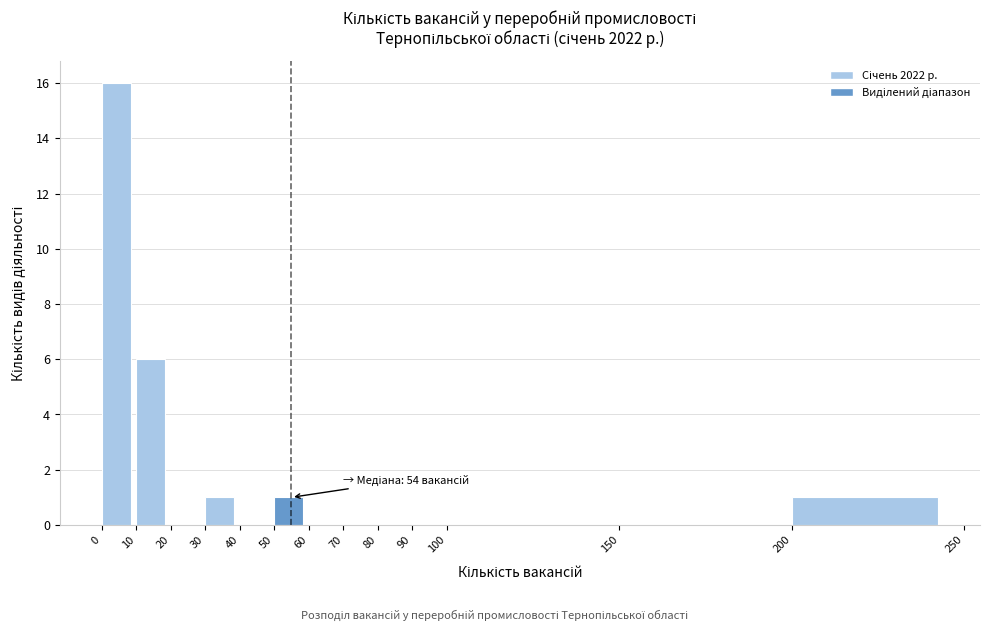

Which range on the x-axis has the tallest bar?

0 to 10